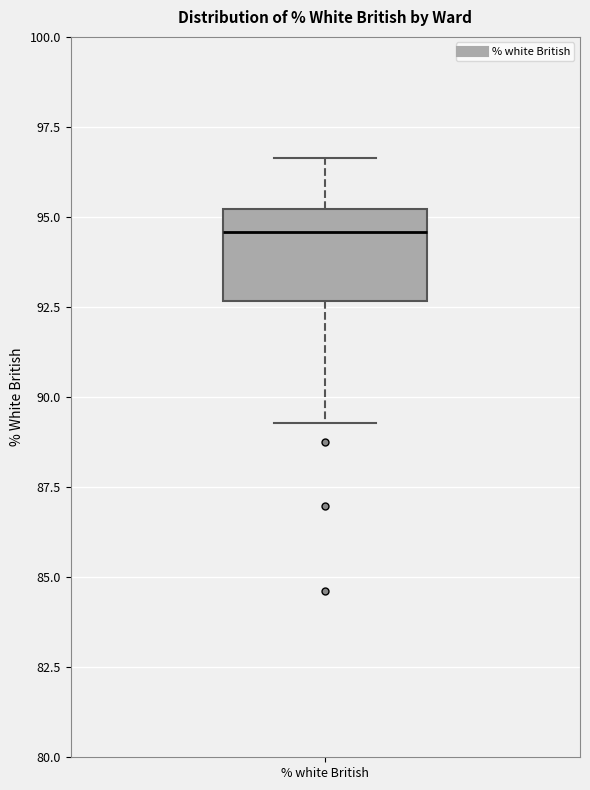

Transcribe this box plot: give where the median line is, the range the box spans, and where the two whiskers end, as read against the y-axis. The values are not printed on the chart, so give them approximately, as read against the axis.

median 94.5, box 92.5 to 95.0, whiskers 89.5 to 96.5